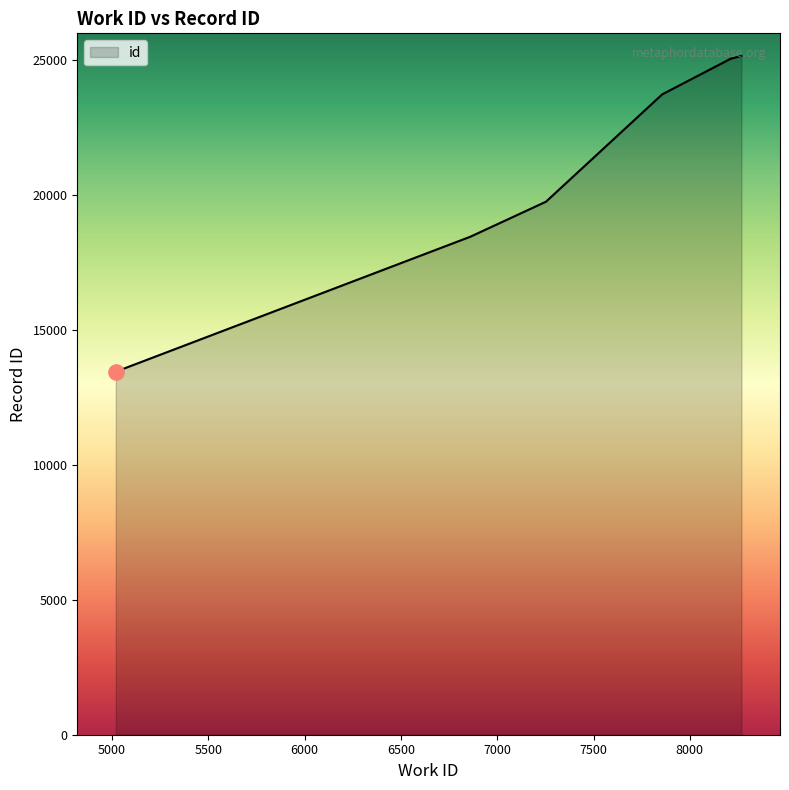

What is the ratio of the value at 8210 to the value at 6862?

1.4